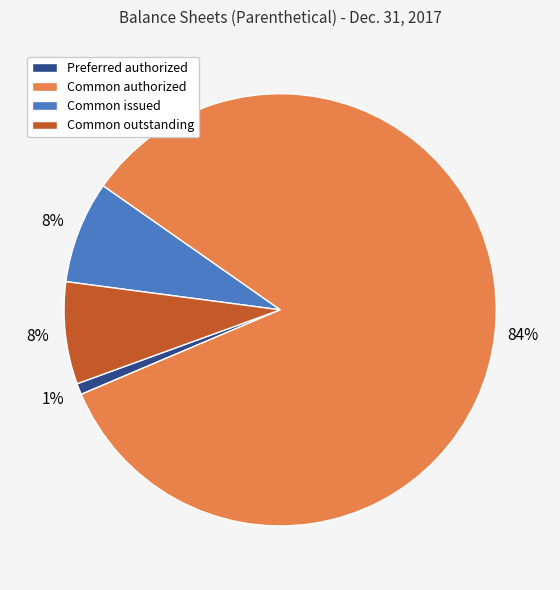

Does any single category account for the majority?

Yes